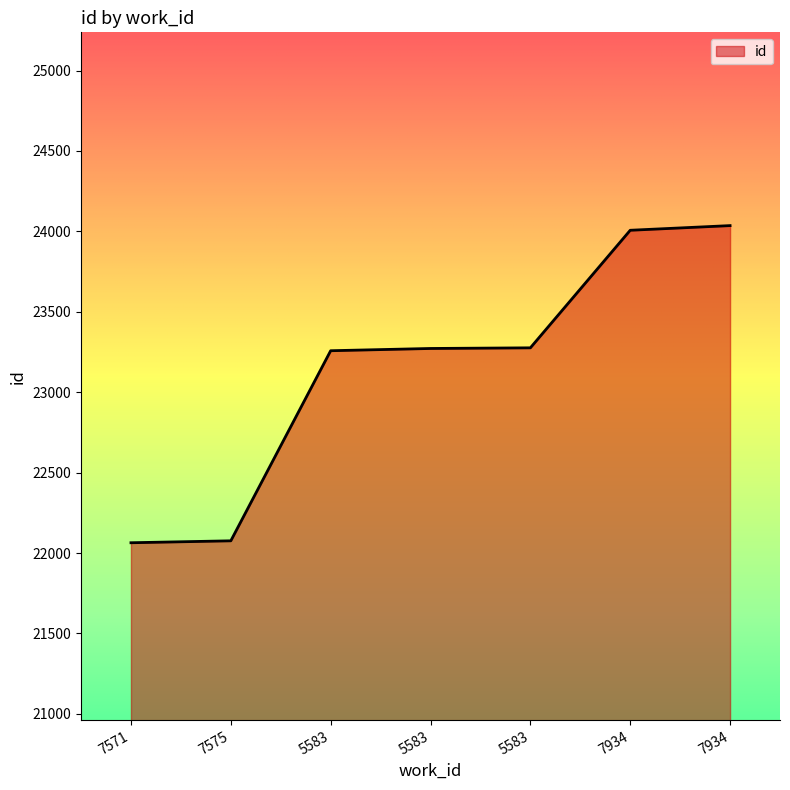

Which label corresponds to the smallest value in the chart?

7571